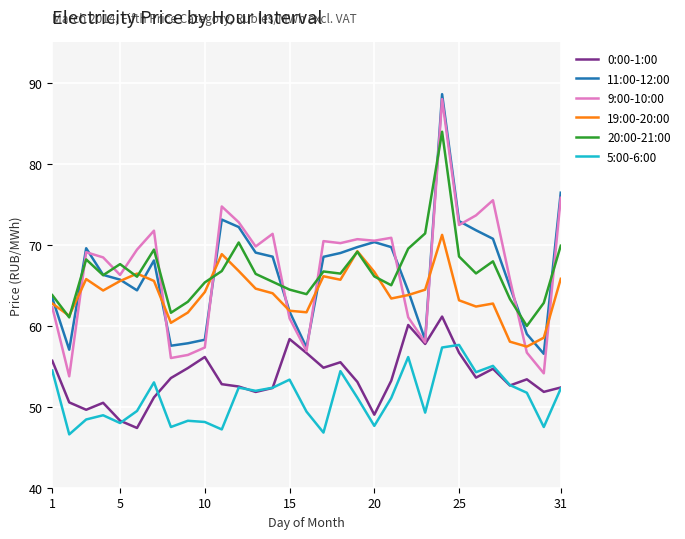

How many times do 20:00-21:00 and 9:00-10:00 cross each other?

11